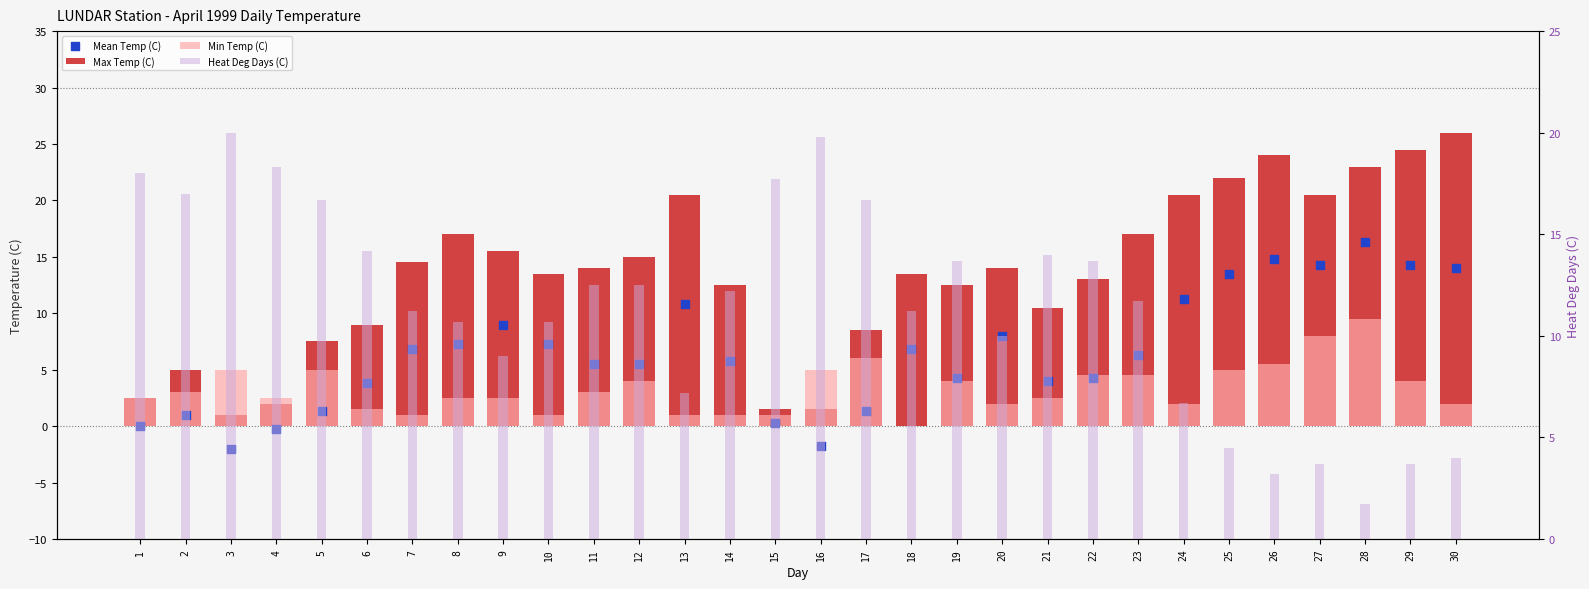

At which category is the sum across all series the highest?

28